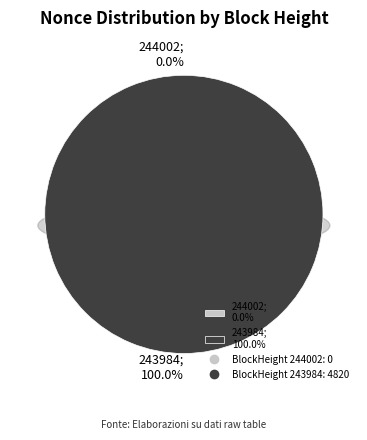

What is the change in value from 244002 to 243984?

+4820